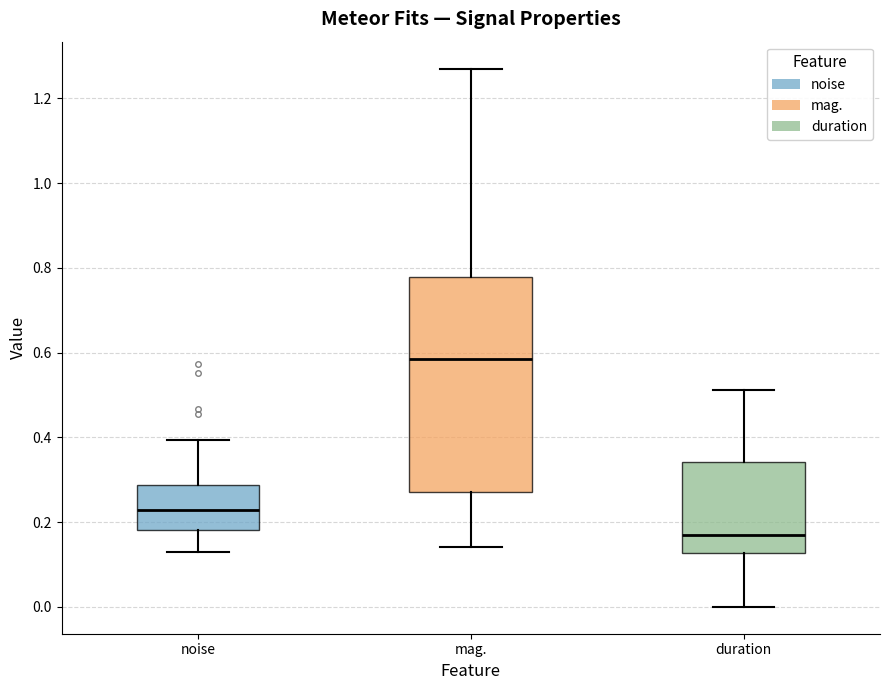

Reading left to right, read every box against the y-axis: the position of its median line, the range the box covers, and the ends of its whiskers. The values are not printed on the chart, so give them approximately, as read against the axis.

noise: median 0.22, box 0.18 to 0.28, whiskers 0.12 to 0.40
mag.: median 0.58, box 0.28 to 0.78, whiskers 0.14 to 1.28
duration: median 0.18, box 0.12 to 0.34, whiskers 0.00 to 0.52